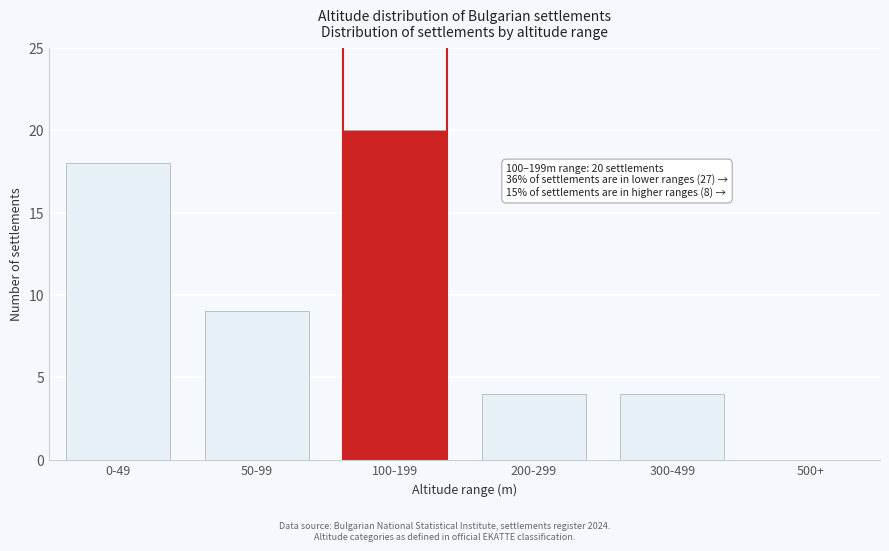

Reading left to right, list all the values displayed in this chart.

0-49=18	50-99=9	100-199=20	200-299=4	300-499=4	500+=0